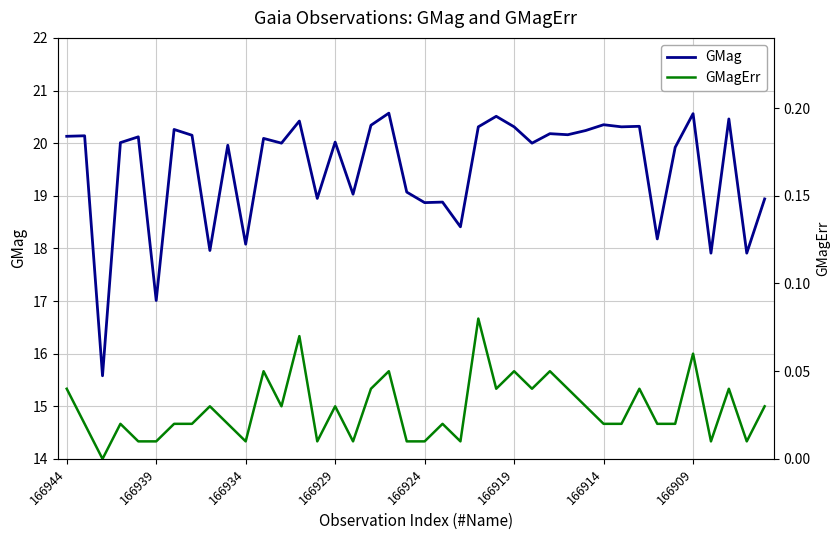

How many lines are shown in the chart?

2